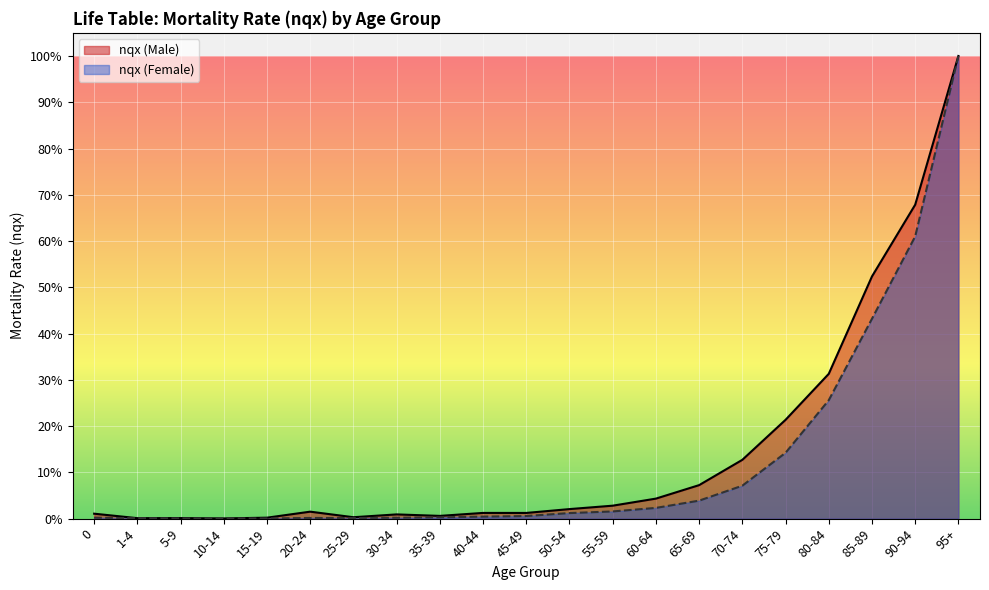

Reading left to right, transcribe all the data shown in this chart.

0=0.0	1-4=0.0	5-9=0.0	10-14=0.0	15-19=0.0	20-24=0.0	25-29=0.0	30-34=0.0	35-39=0.0	40-44=0.0	45-49=0.0	50-54=0.0	55-59=0.0	60-64=0.0	65-69=0.1	70-74=0.1	75-79=0.2	80-84=0.3	85-89=0.5	90-94=0.7	95+=1.0